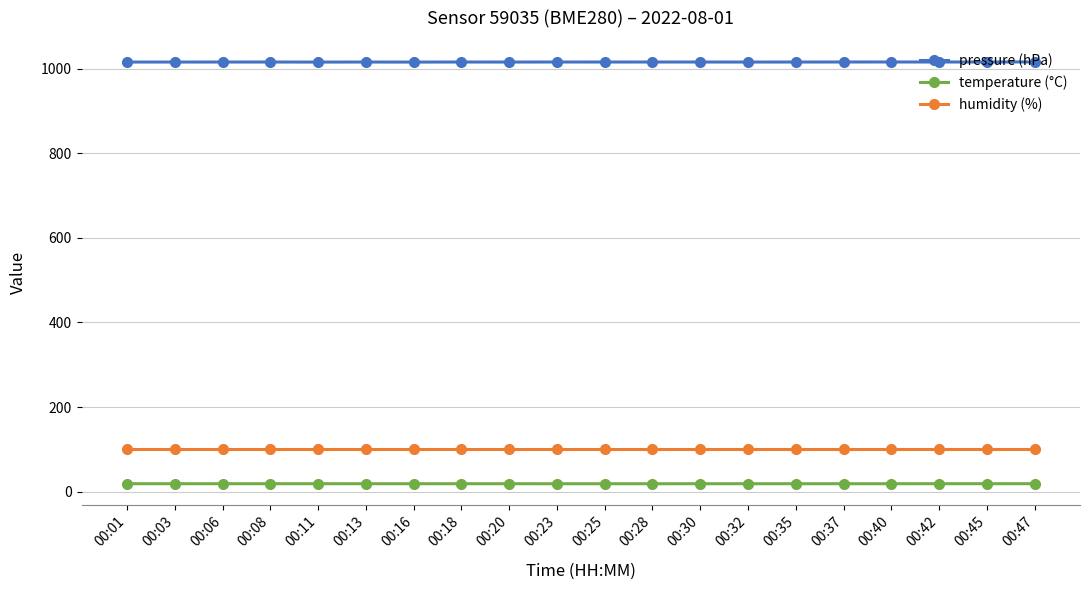

Rank the series by their maximum value, from highest to lowest.

pressure (hPa), humidity (%), temperature (°C)